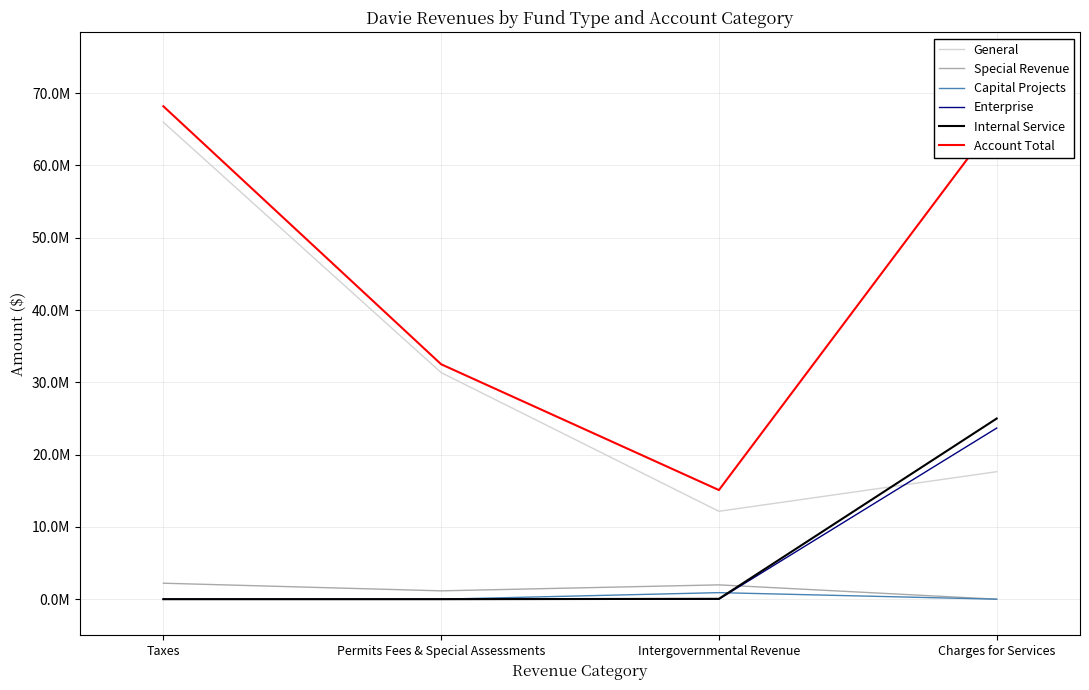

Between which two adjacent categories do Internal Service and General first intersect?

Intergovernmental Revenue and Charges for Services